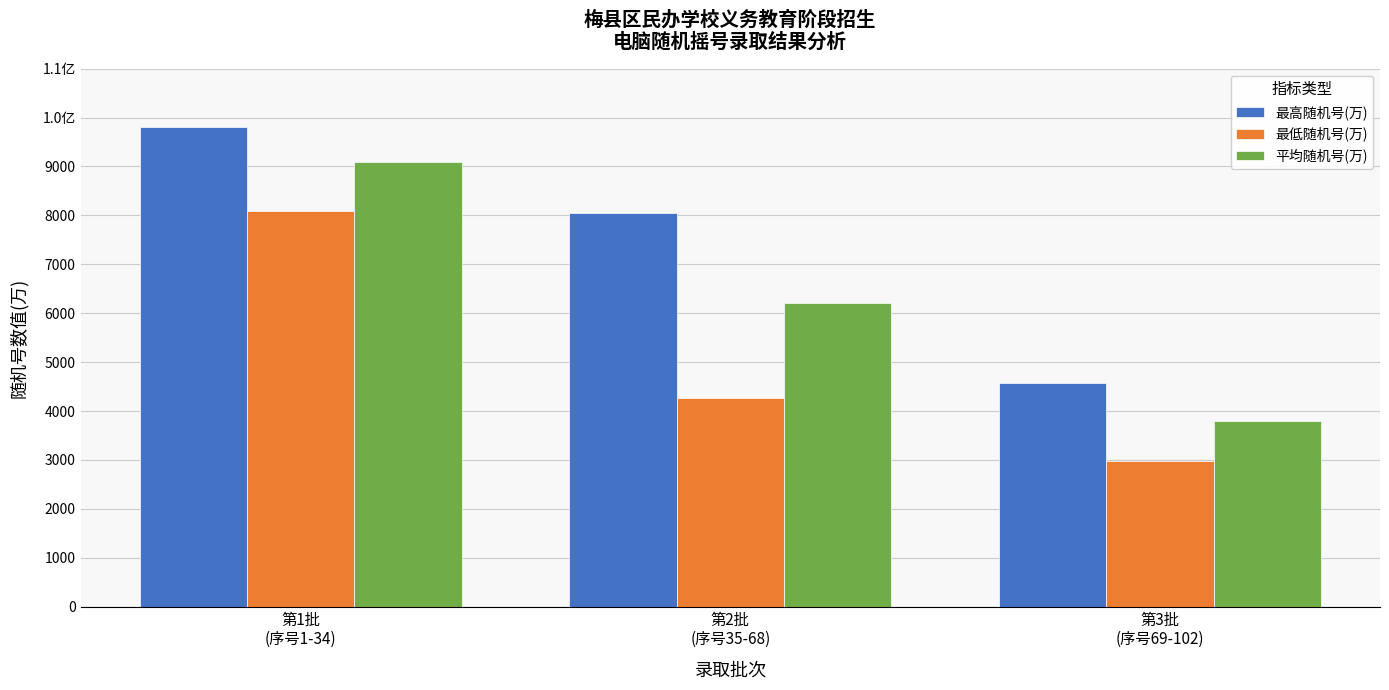

What is the minimum value for 平均随机号(万)?

3800.0